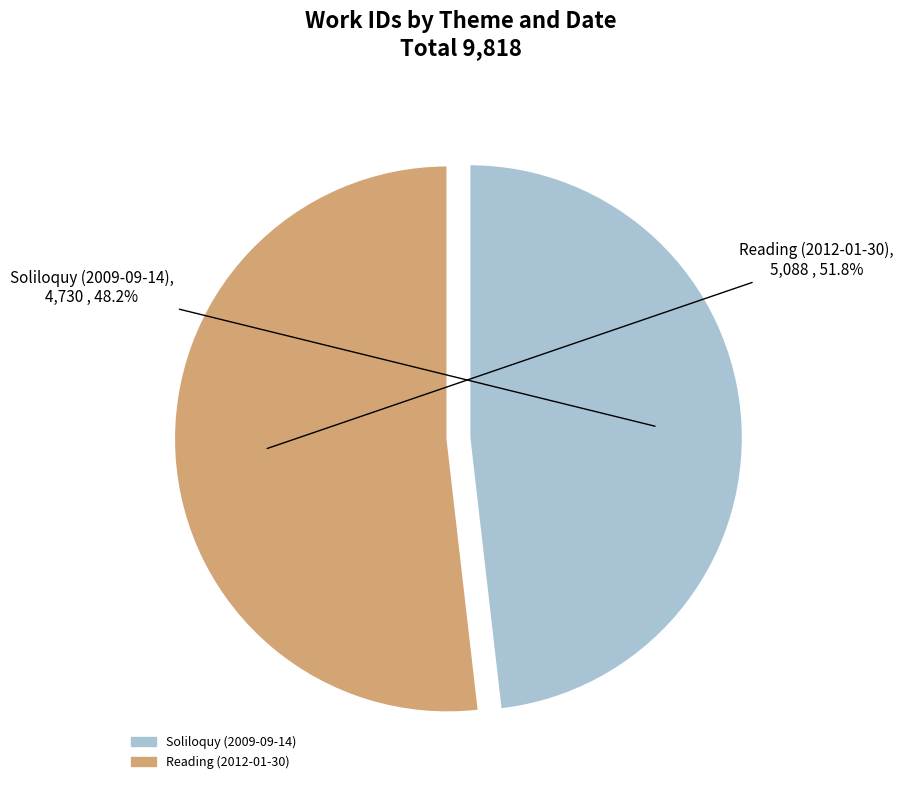

Which slice is the largest?

Reading (2012-01-30)